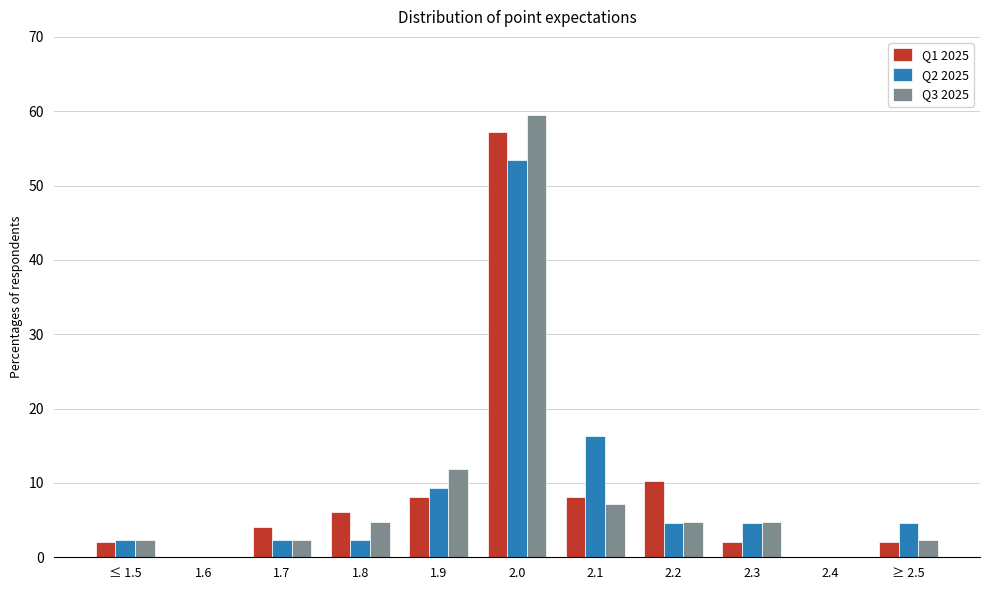

At which category is the sum across all series the highest?

2.0